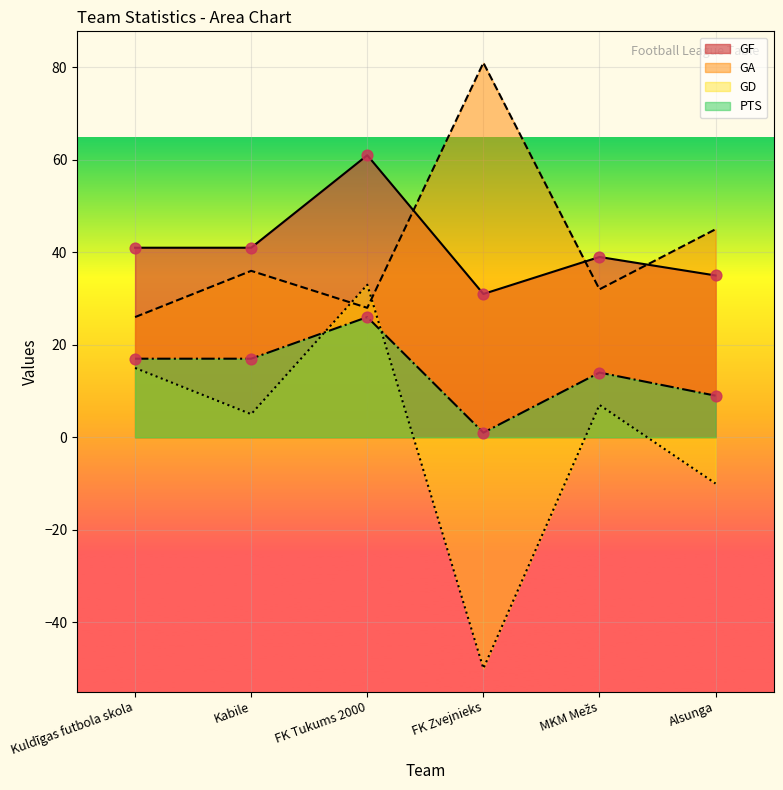

Which series reaches the maximum Y coordinate?

GA